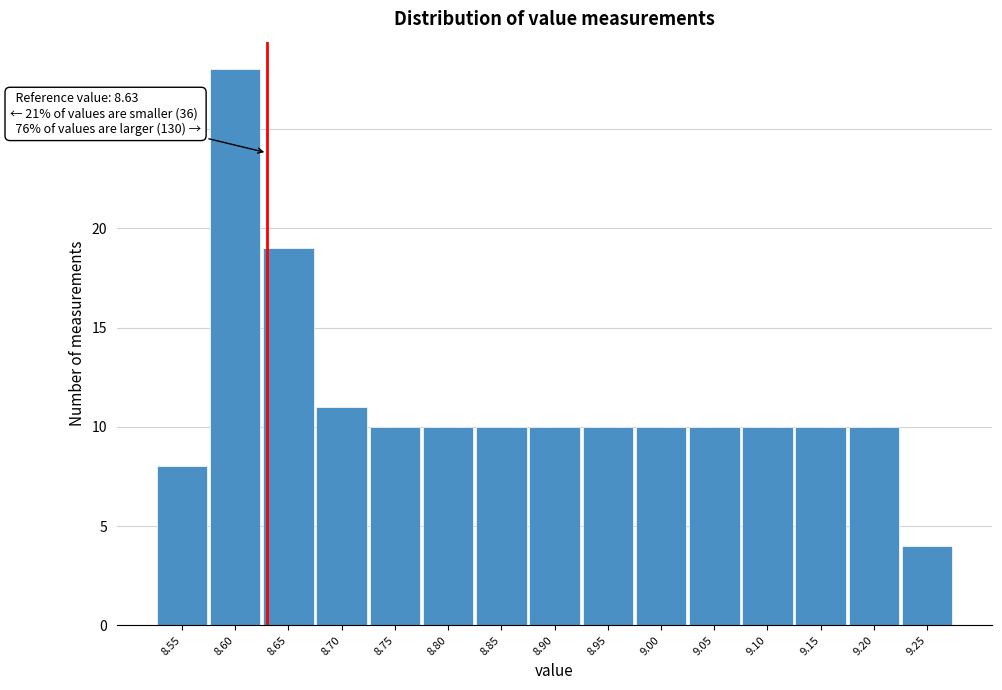

Which range on the x-axis has the tallest bar?

8.575 to 8.625